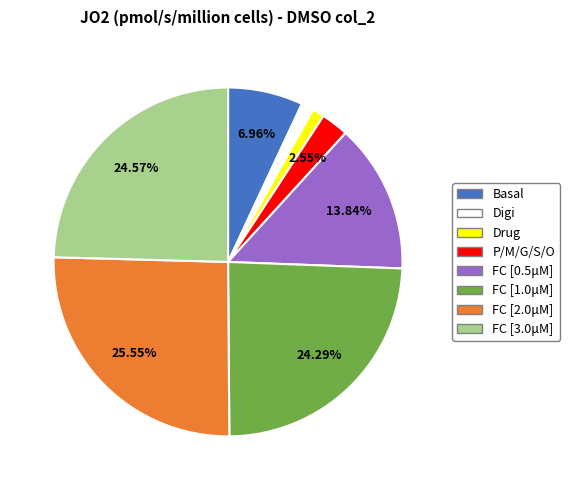

Is there any slice that represents more than half of the pie?

No